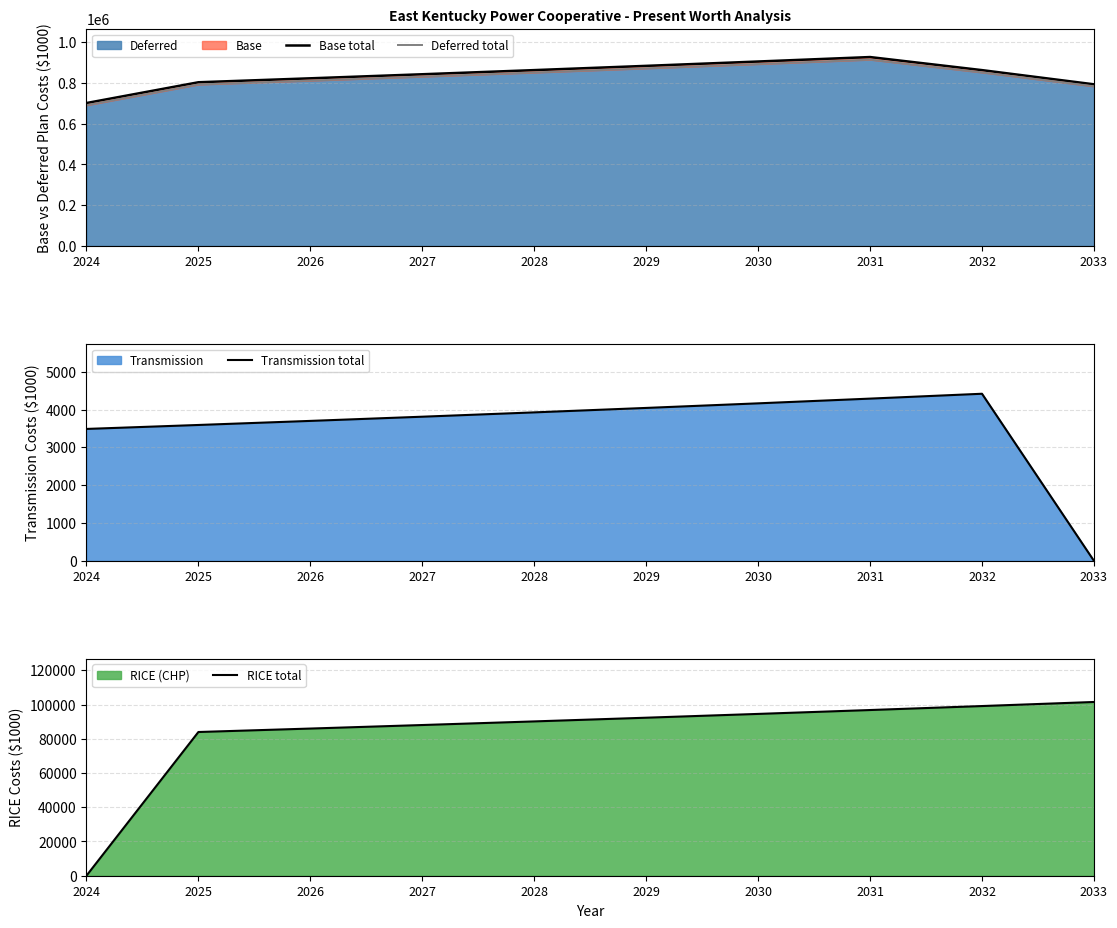

Rank the series by their maximum value, from highest to lowest.

Base total, Deferred total, RICE total, Transmission total